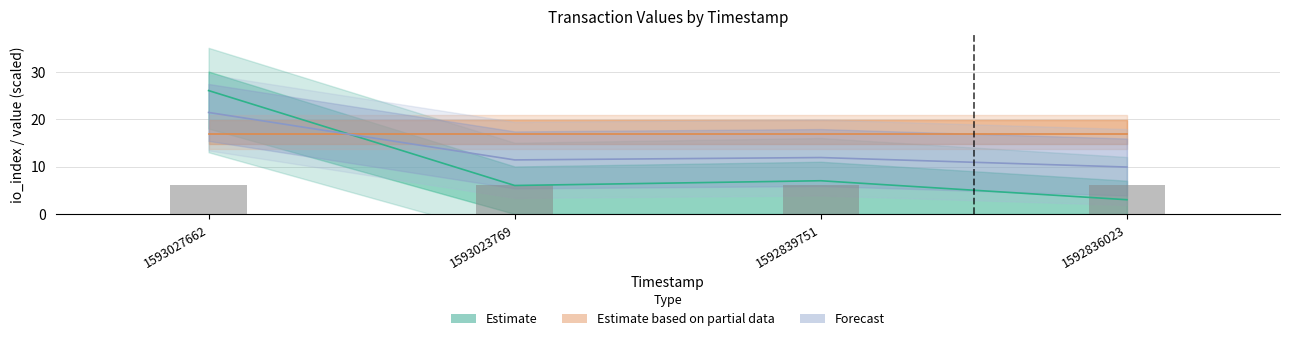

True or false: the data shows 17 at 1593027662.

False